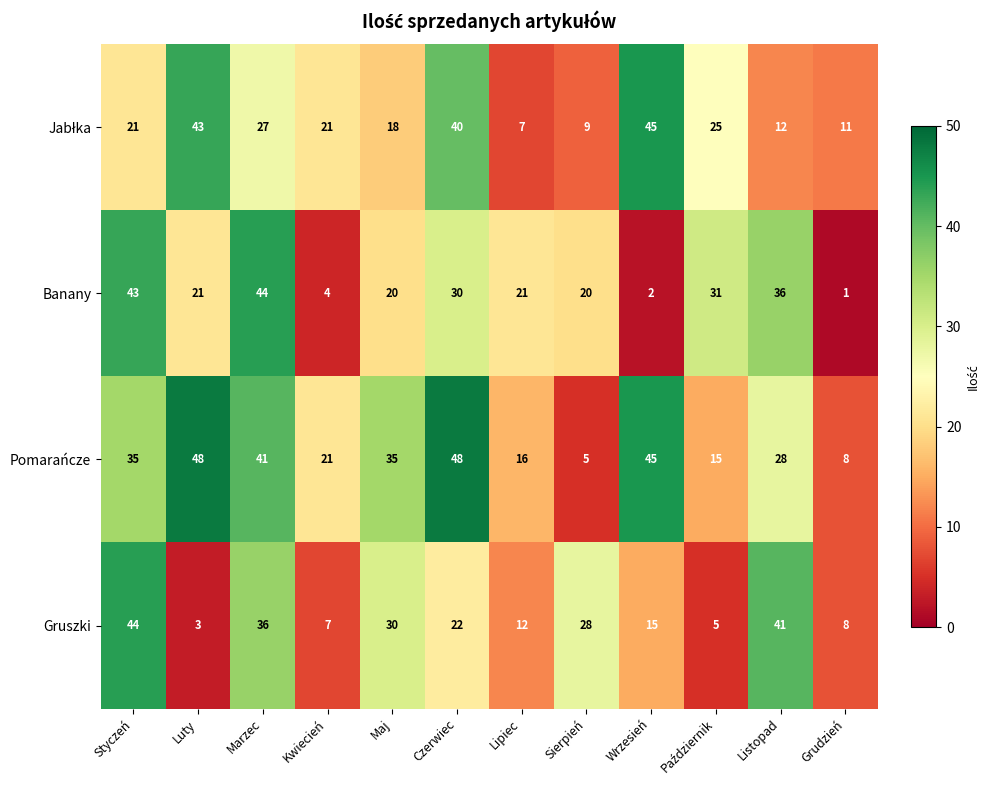

The Pomarańcze series shows 72 at Marzec. True or false?

False